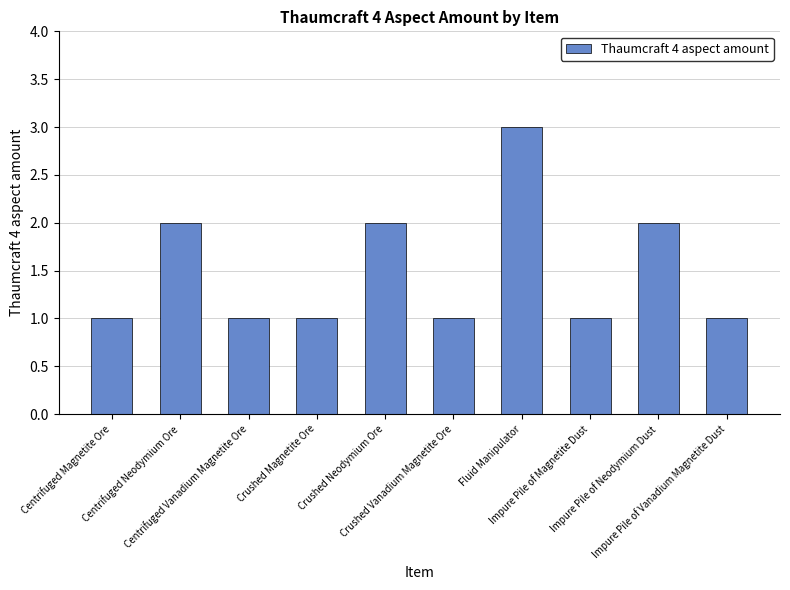

Approximately how many times larger is the value at Impure Pile of Magnetite Dust compared to Centrifuged Vanadium Magnetite Ore?

1.0